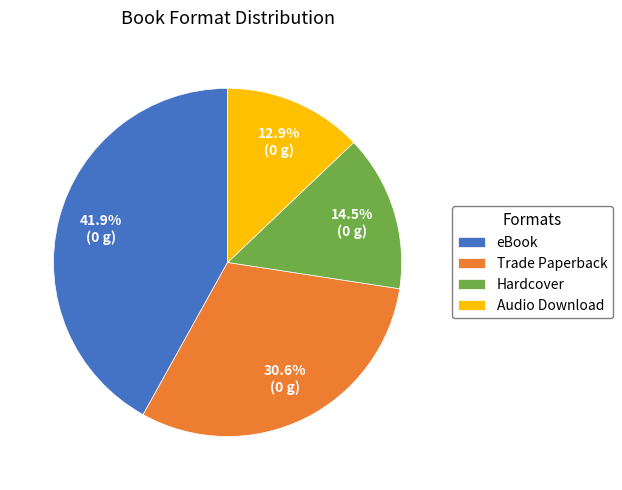

Between Trade Paperback and Audio Download, which is larger?

Trade Paperback